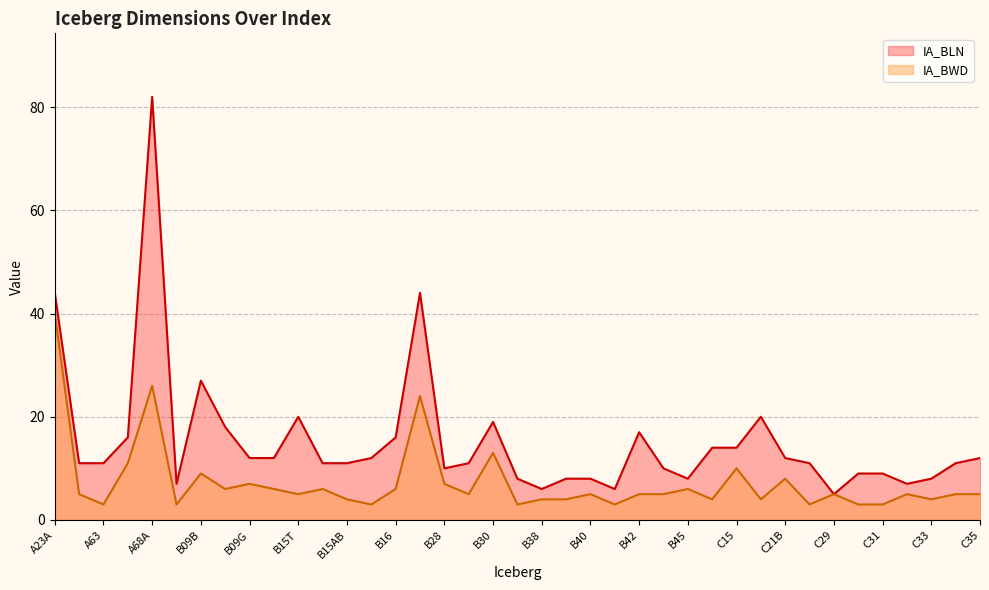

Which series changed the most between B15T and C35?

IA_BLN